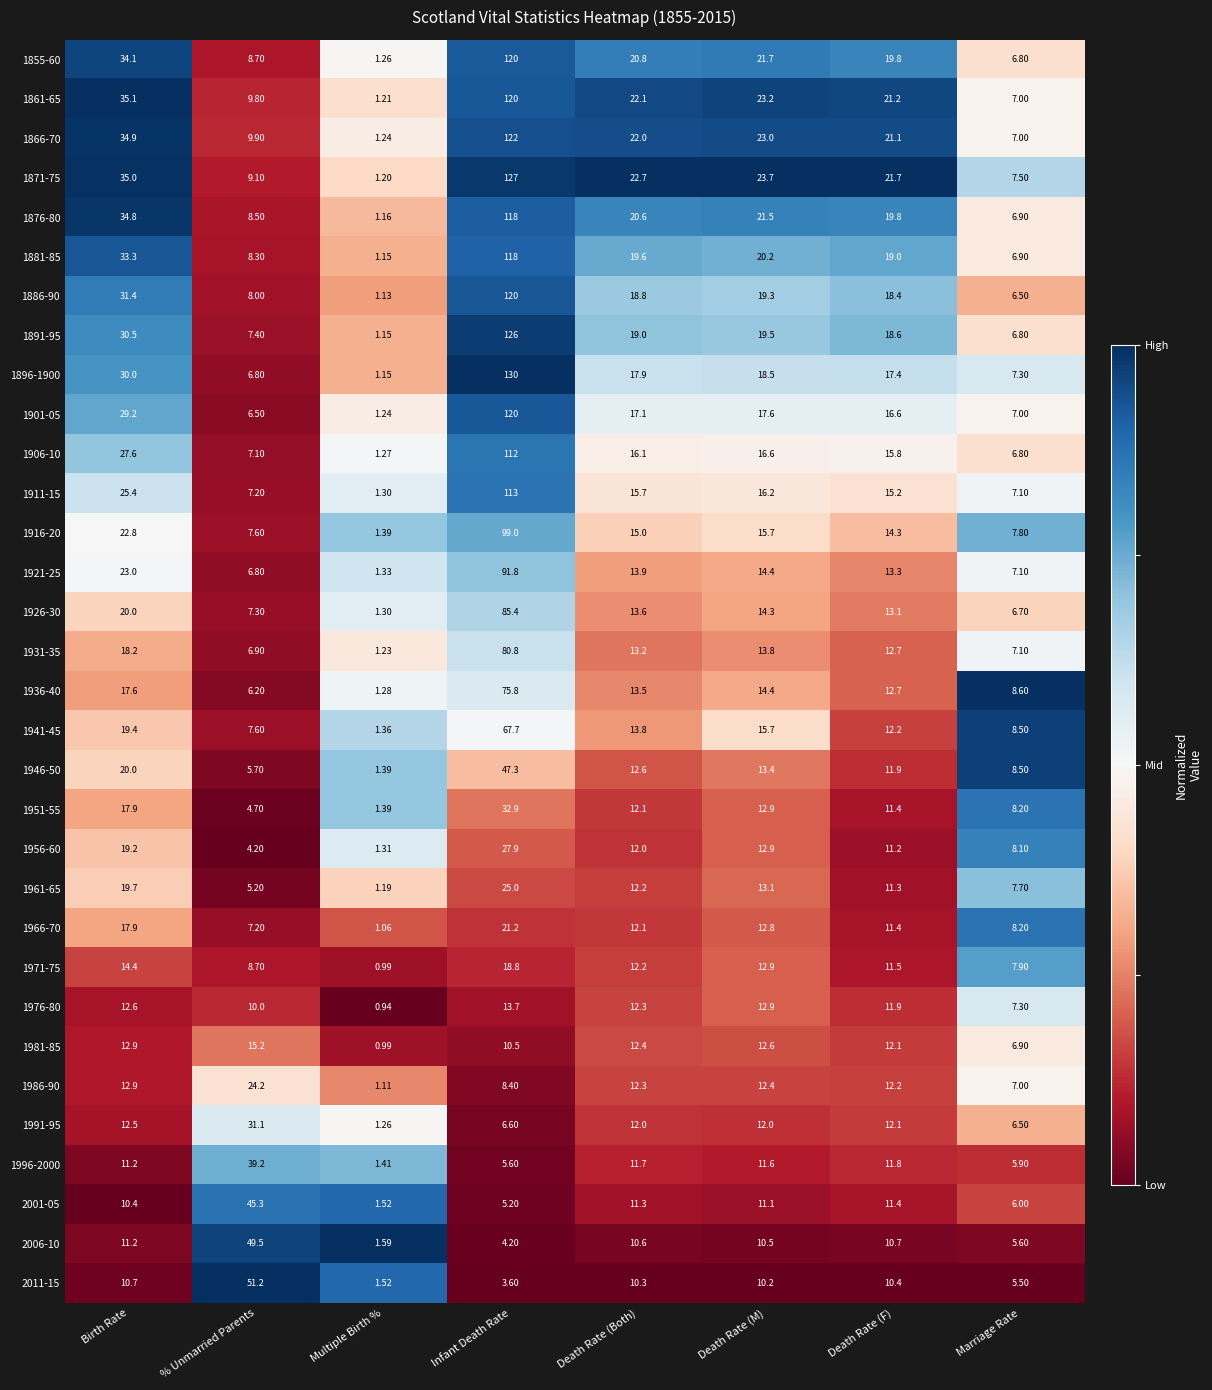

Rank the categories by 1881-85 value from highest to lowest.

Infant Death Rate, Birth Rate, Death Rate (M), Death Rate (Both), Death Rate (F), % Unmarried Parents, Marriage Rate, Multiple Birth %